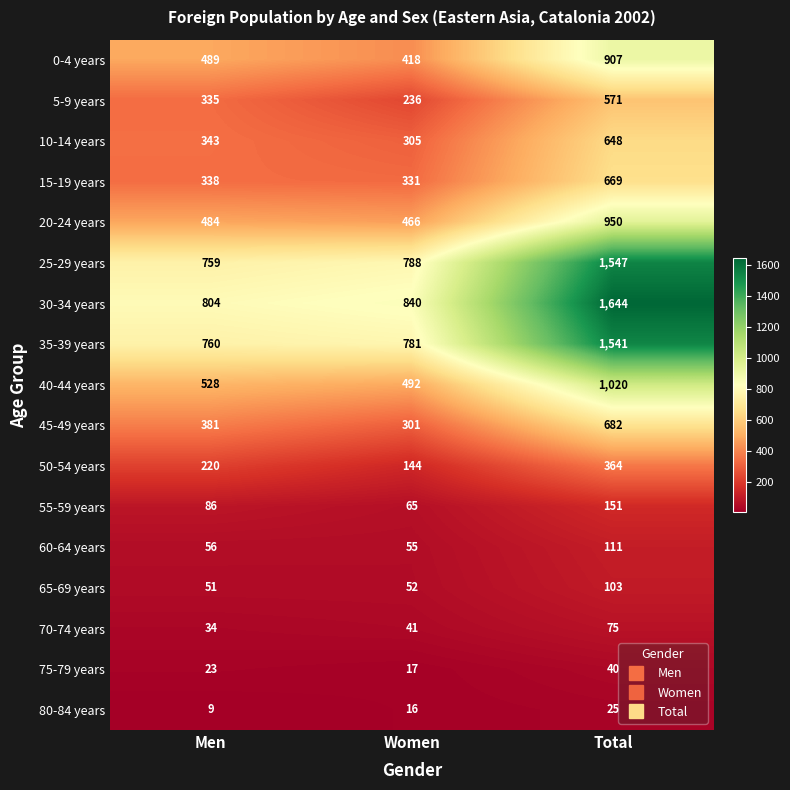

List the series in order of their peak value, lowest first.

80-84 years, 75-79 years, 70-74 years, 65-69 years, 60-64 years, 55-59 years, 50-54 years, 5-9 years, 10-14 years, 15-19 years, 45-49 years, 0-4 years, 20-24 years, 40-44 years, 35-39 years, 25-29 years, 30-34 years